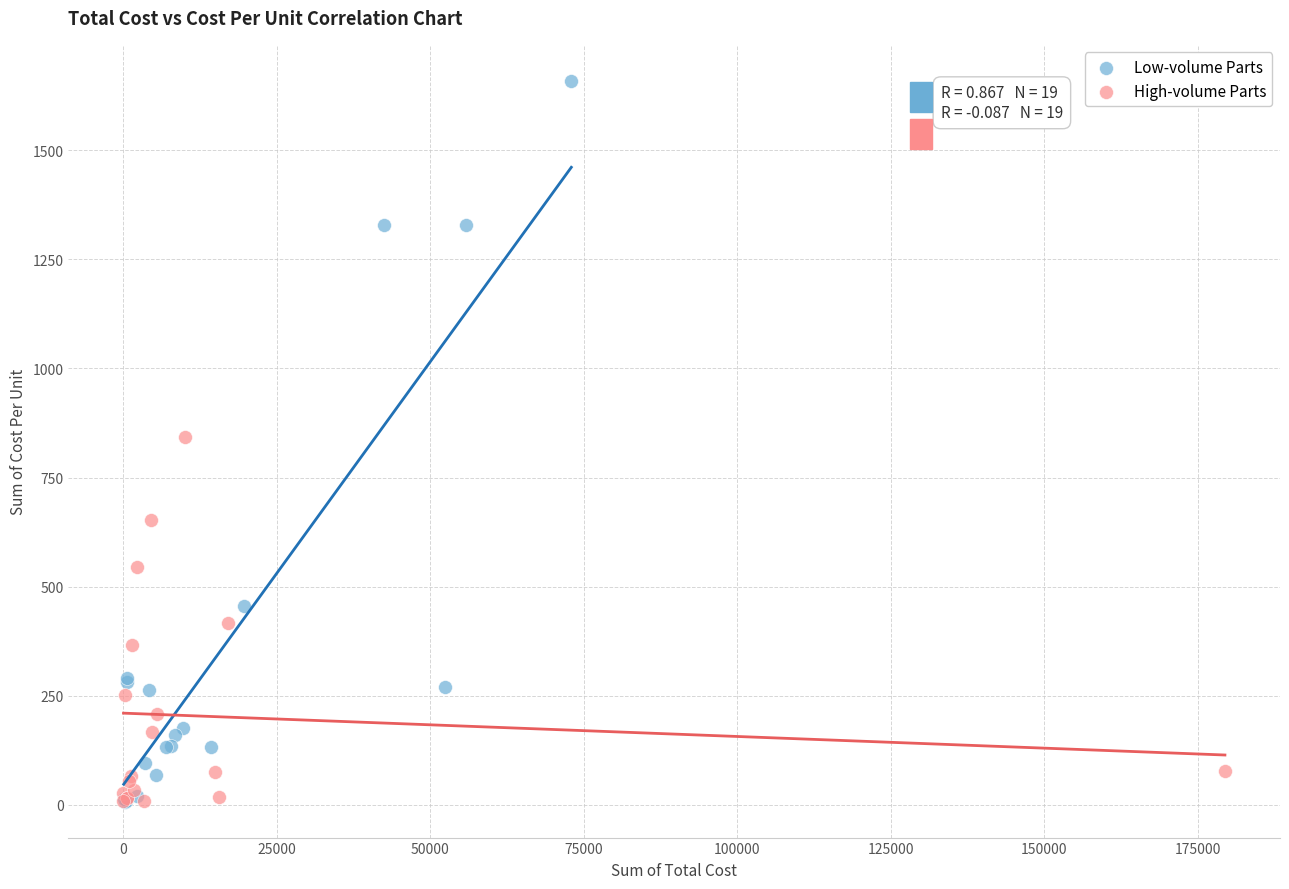

Which series reaches the maximum Y coordinate?

Low-volume Parts